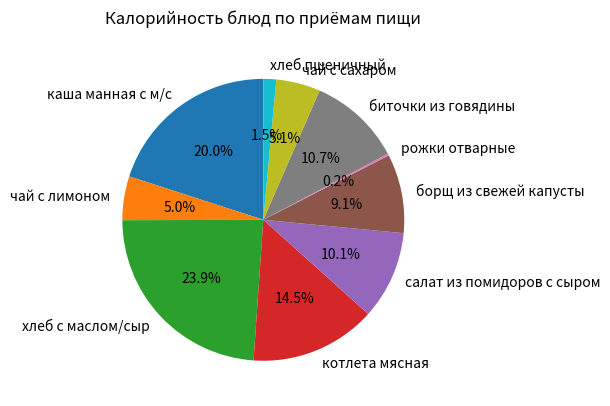

Which category has the biggest portion of the pie?

хлеб с маслом/сыр